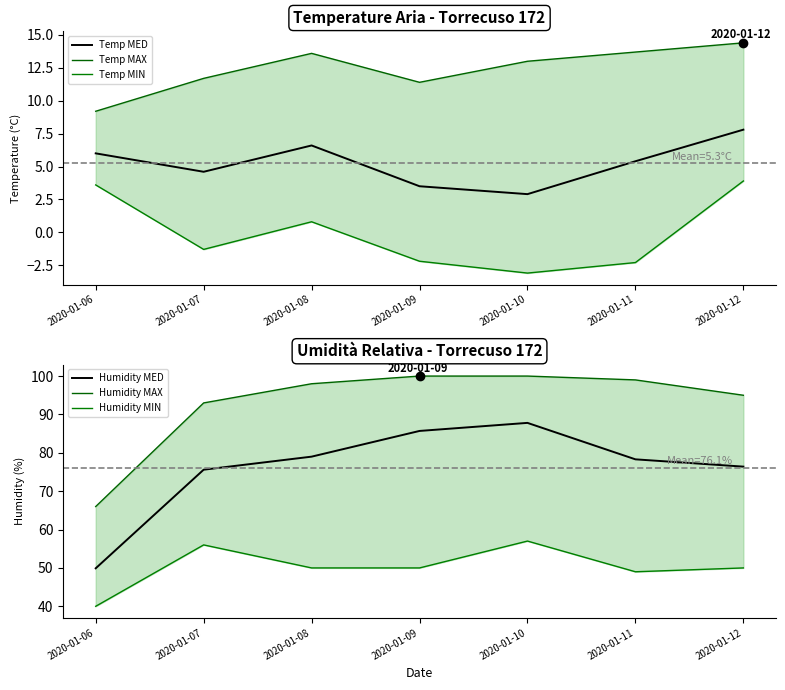

What is the lowest value of the Temp MAX series?

9.2